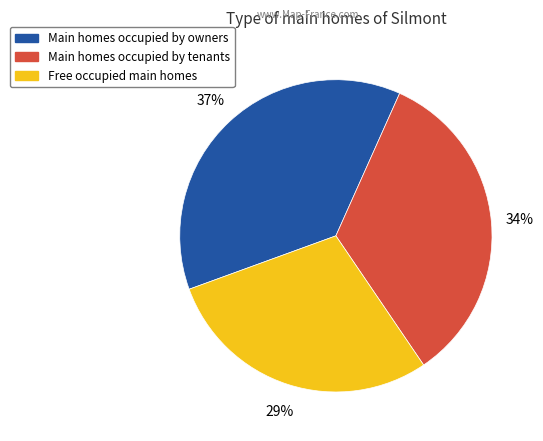

Is there any slice that represents more than half of the pie?

No